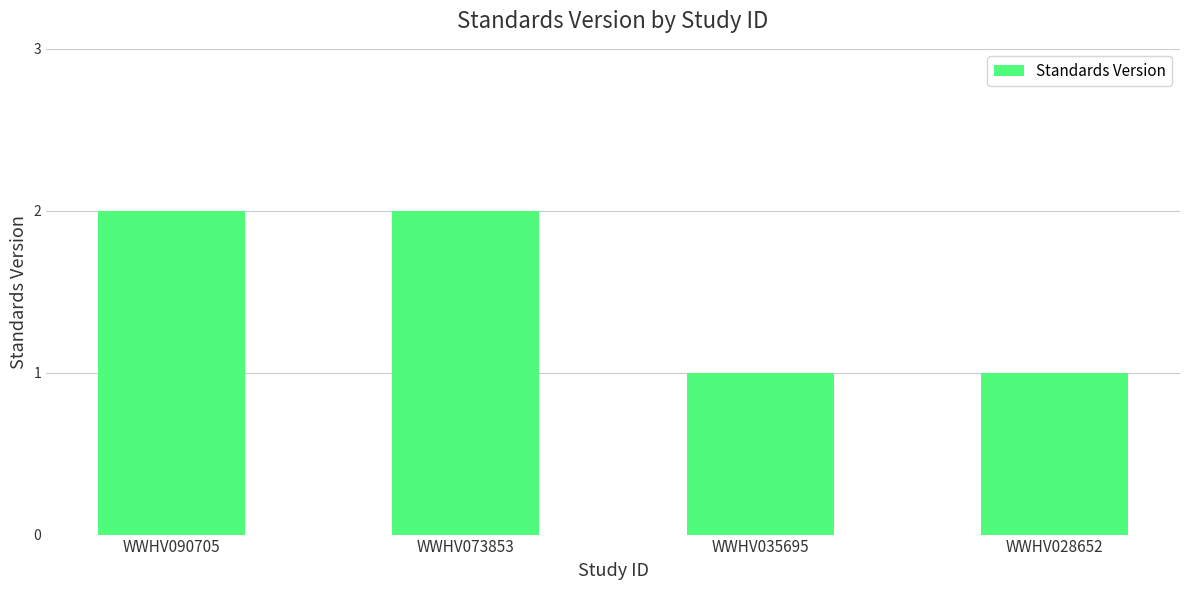

Count the number of categories in the chart.

4